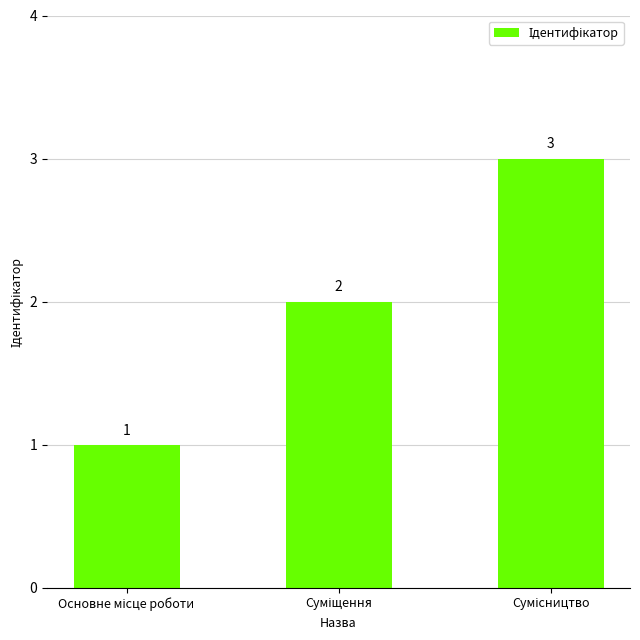

What is the value of the 1st bar from the left?

1